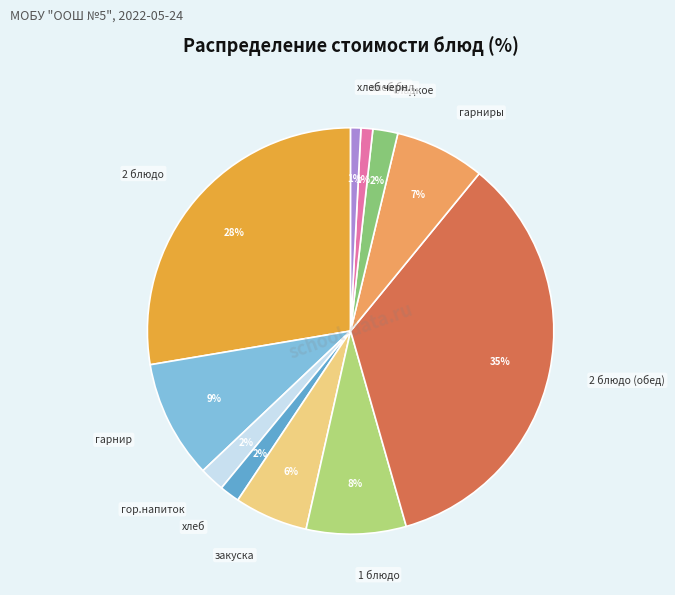

To the nearest percent, what is the average slice percentage?

9%